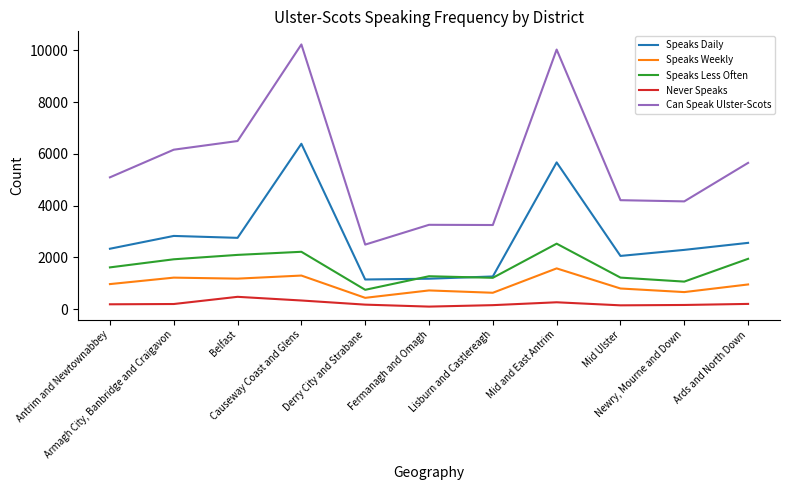

What is the sum of the Speaks Weekly values at Ards and North Down and Mid Ulster?

1746